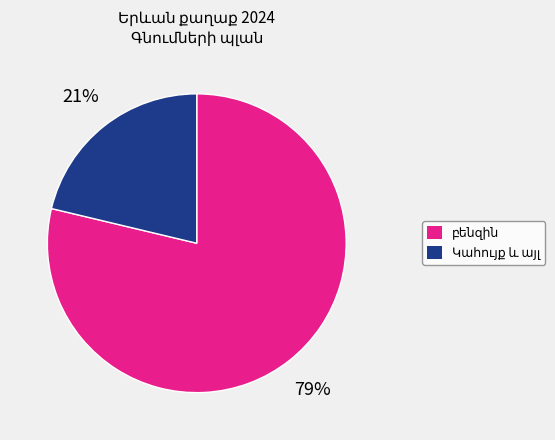

Is there any slice that represents more than half of the pie?

Yes